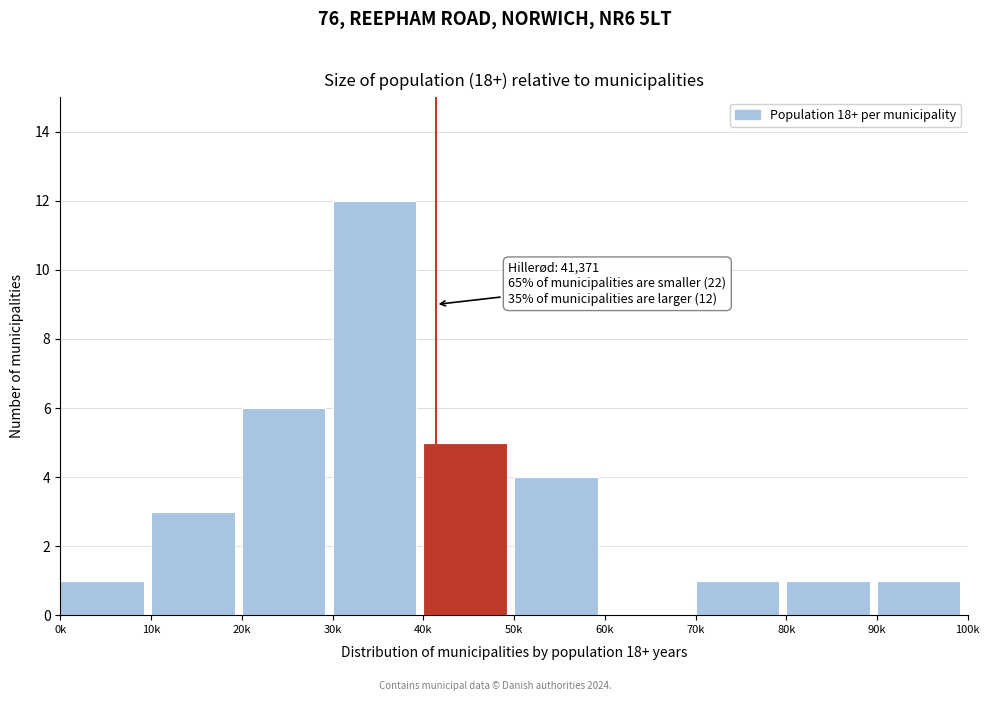

Reading left to right, transcribe all the data shown in this chart.

0k=1	10k=3	20k=6	30k=12	40k=5	50k=4	60k=0	70k=1	80k=1	90k=1